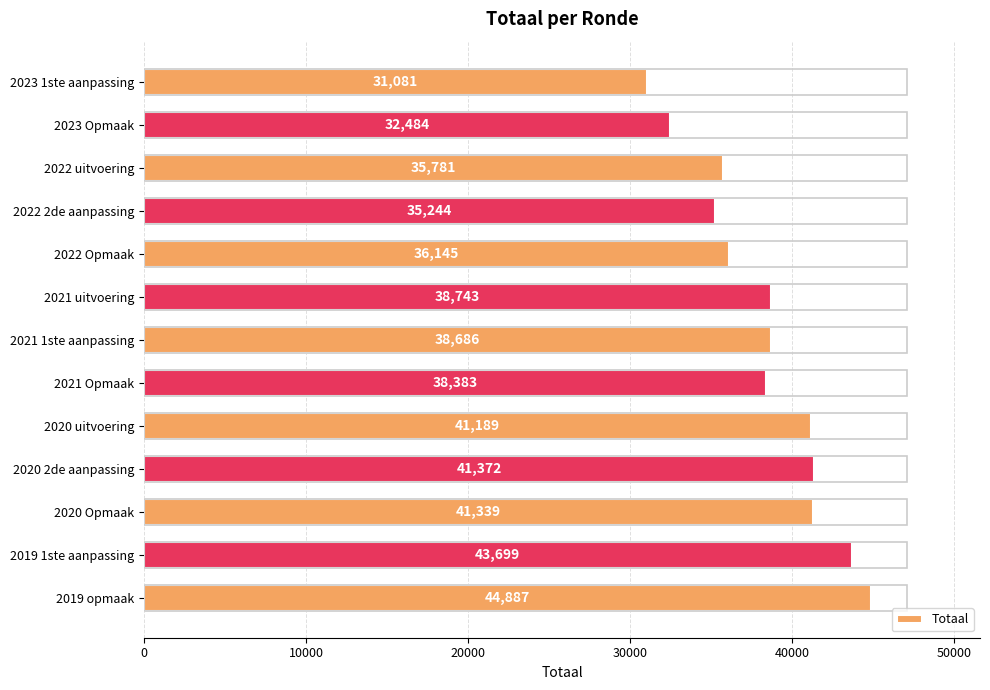

Rank the categories by value from lowest to highest.

2023 1ste aanpassing, 2023 Opmaak, 2022 2de aanpassing, 2022 uitvoering, 2022 Opmaak, 2021 Opmaak, 2021 1ste aanpassing, 2021 uitvoering, 2020 uitvoering, 2020 Opmaak, 2020 2de aanpassing, 2019 1ste aanpassing, 2019 opmaak